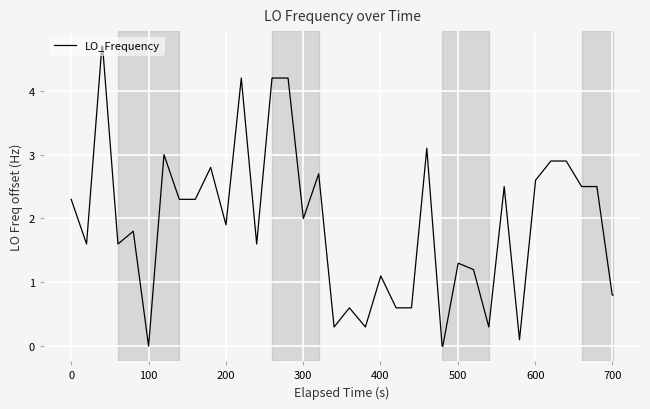

What is the difference between the maximum and minimum values?

4.7